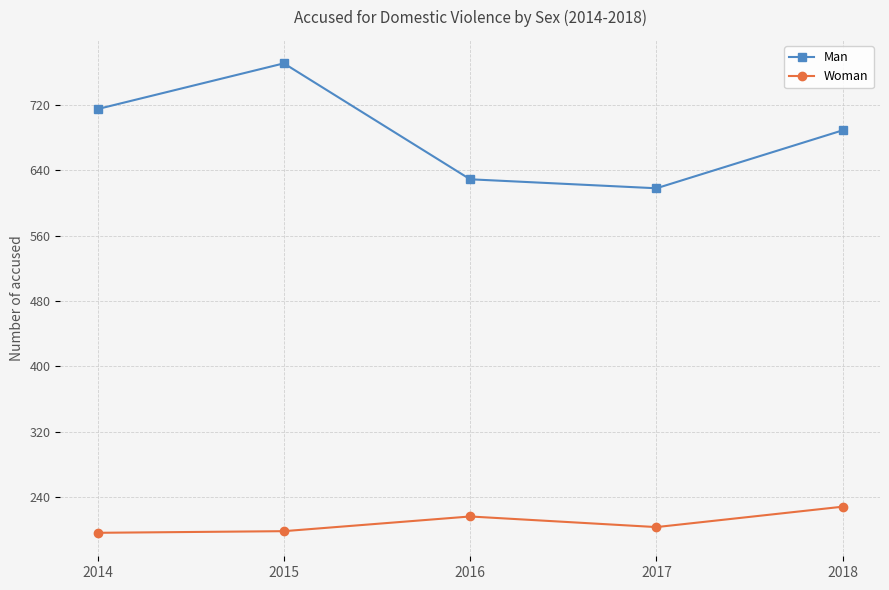

How many distinct data groups are displayed?

2